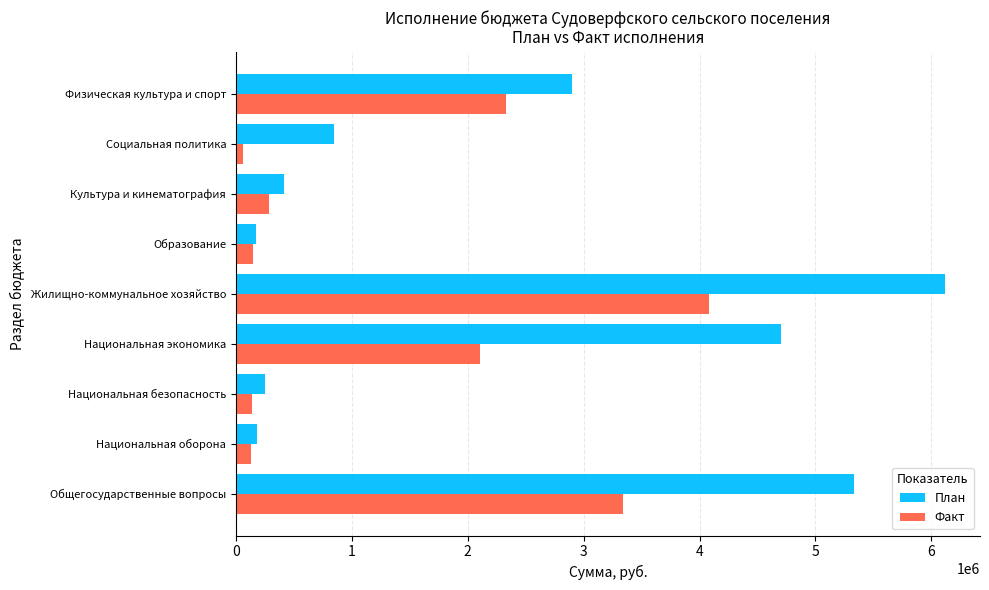

The value of Факт at Жилищно-коммунальное хозяйство is 4083855.4. True or false?

True